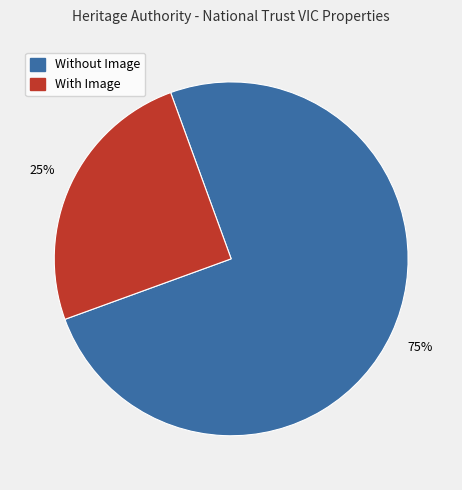

To the nearest percent, what is the difference between the largest and smallest slice percentages?

50%